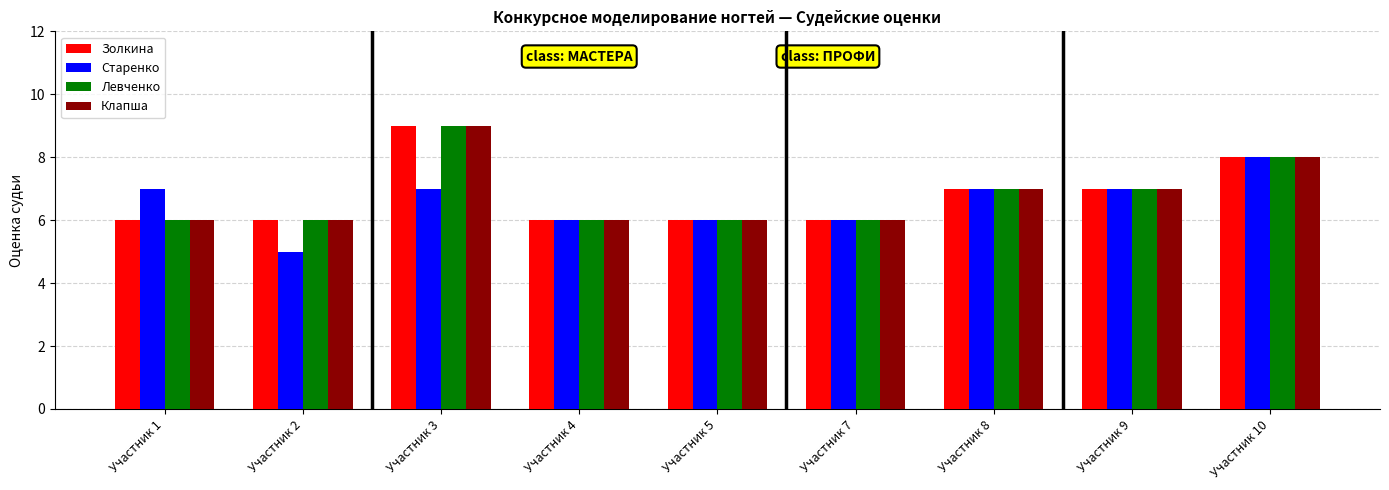

What value does the Золкина series have at Участник 4?

6